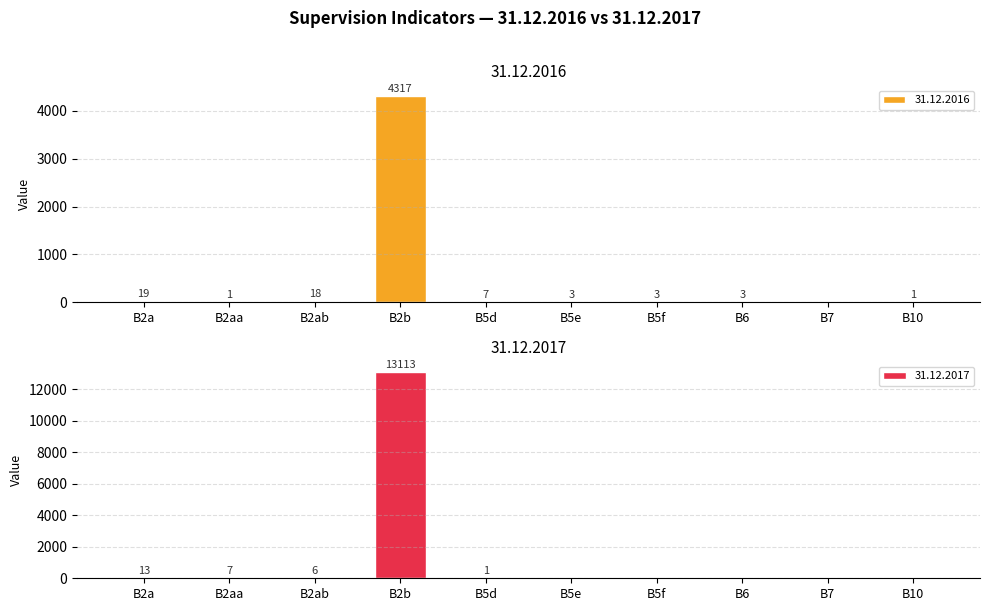

What is the sum of the 31.12.2017 values at B2a and B7?

13